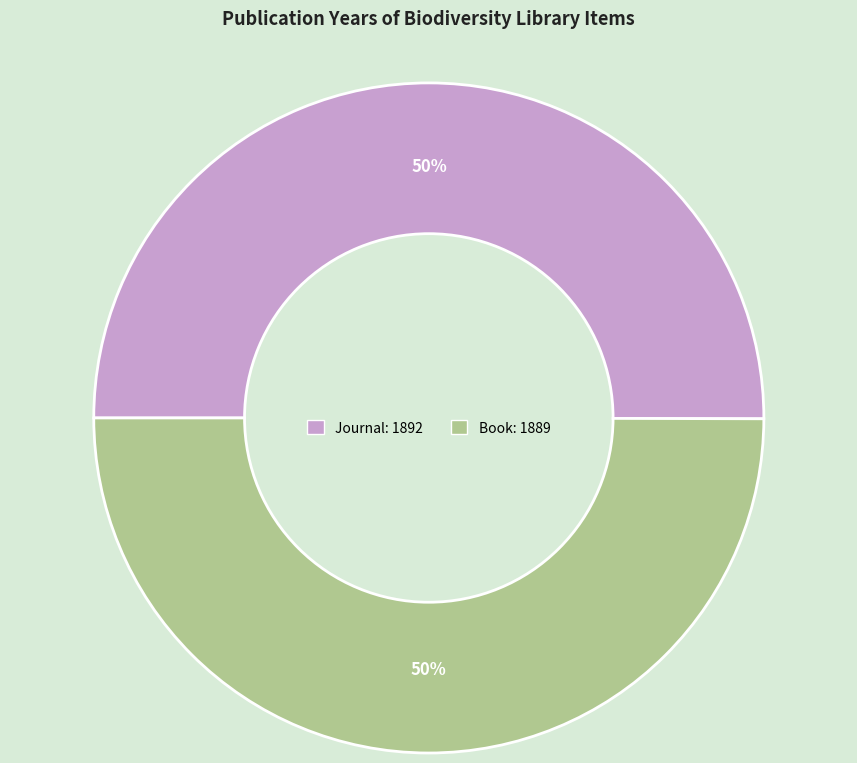

To the nearest percent, what is the average slice percentage?

50%